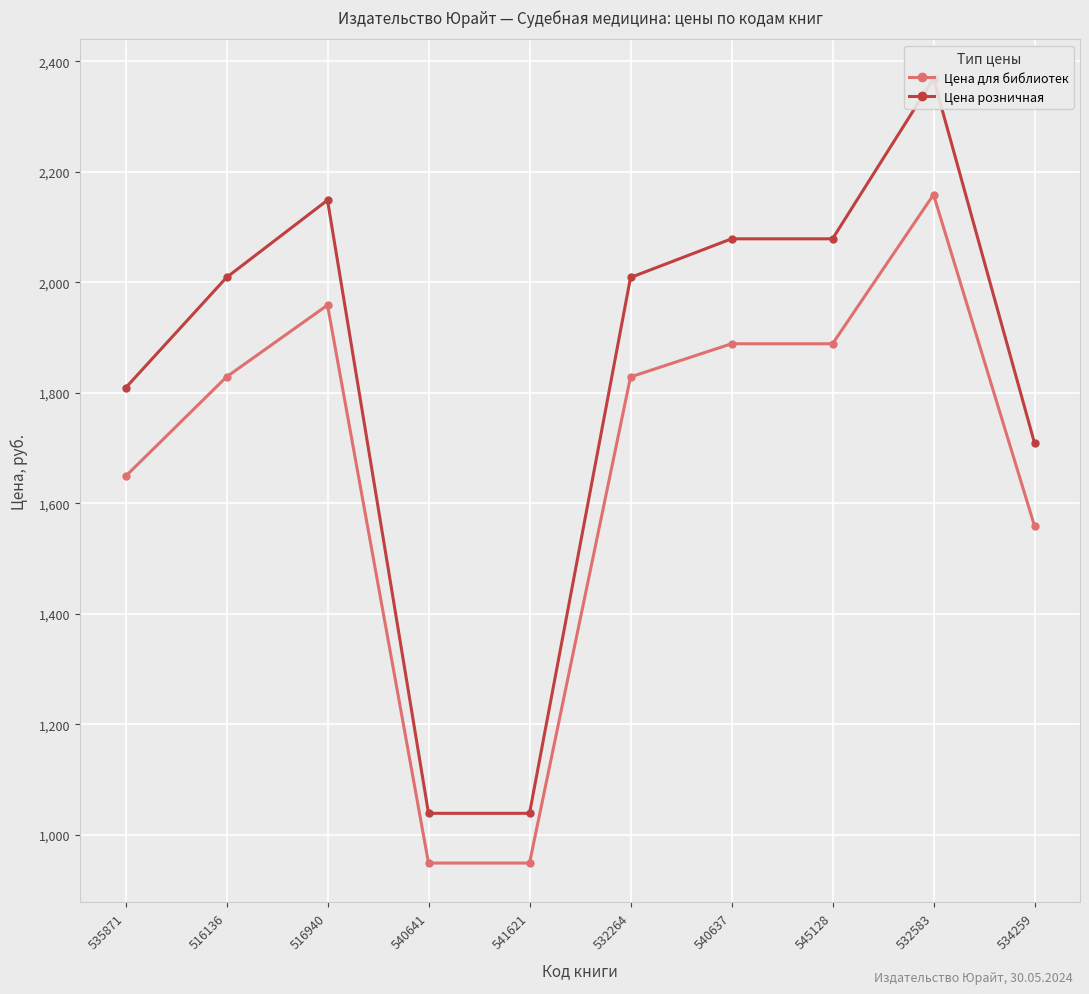

List the labels in order of Цена розничная value, smallest first.

540641, 541621, 534259, 535871, 516136, 532264, 540637, 545128, 516940, 532583